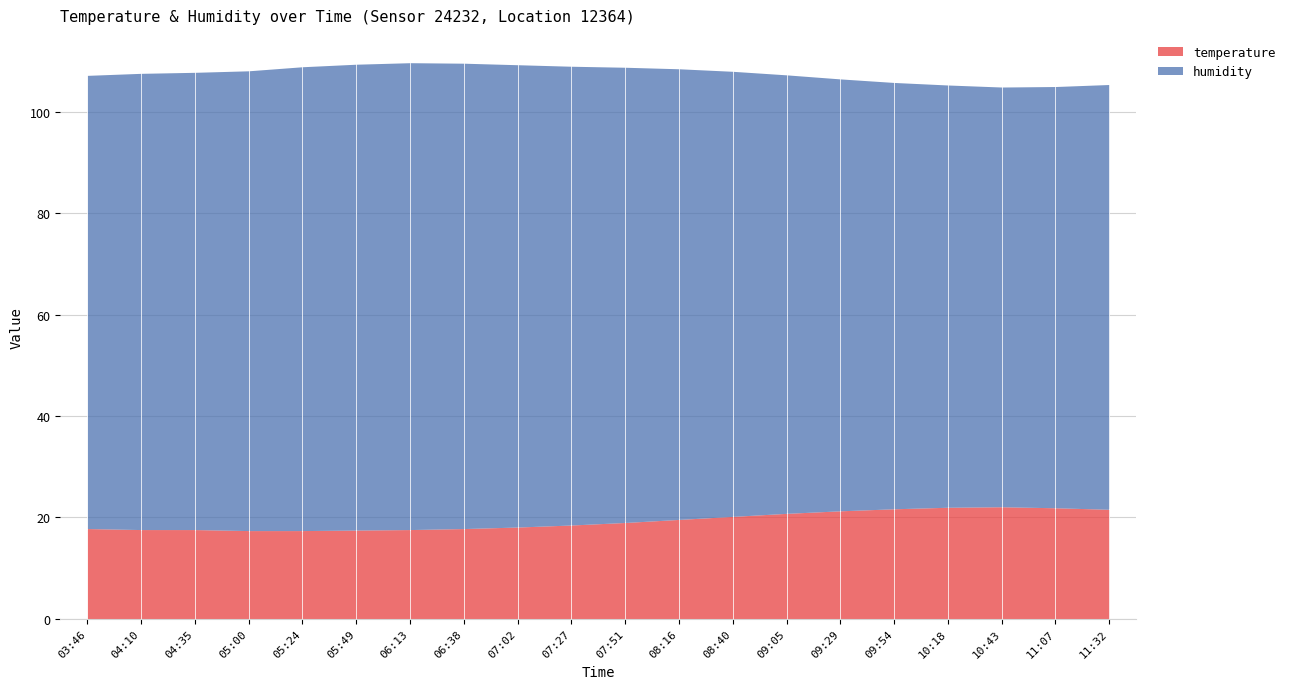

Rank the series by their maximum value, from highest to lowest.

humidity, temperature